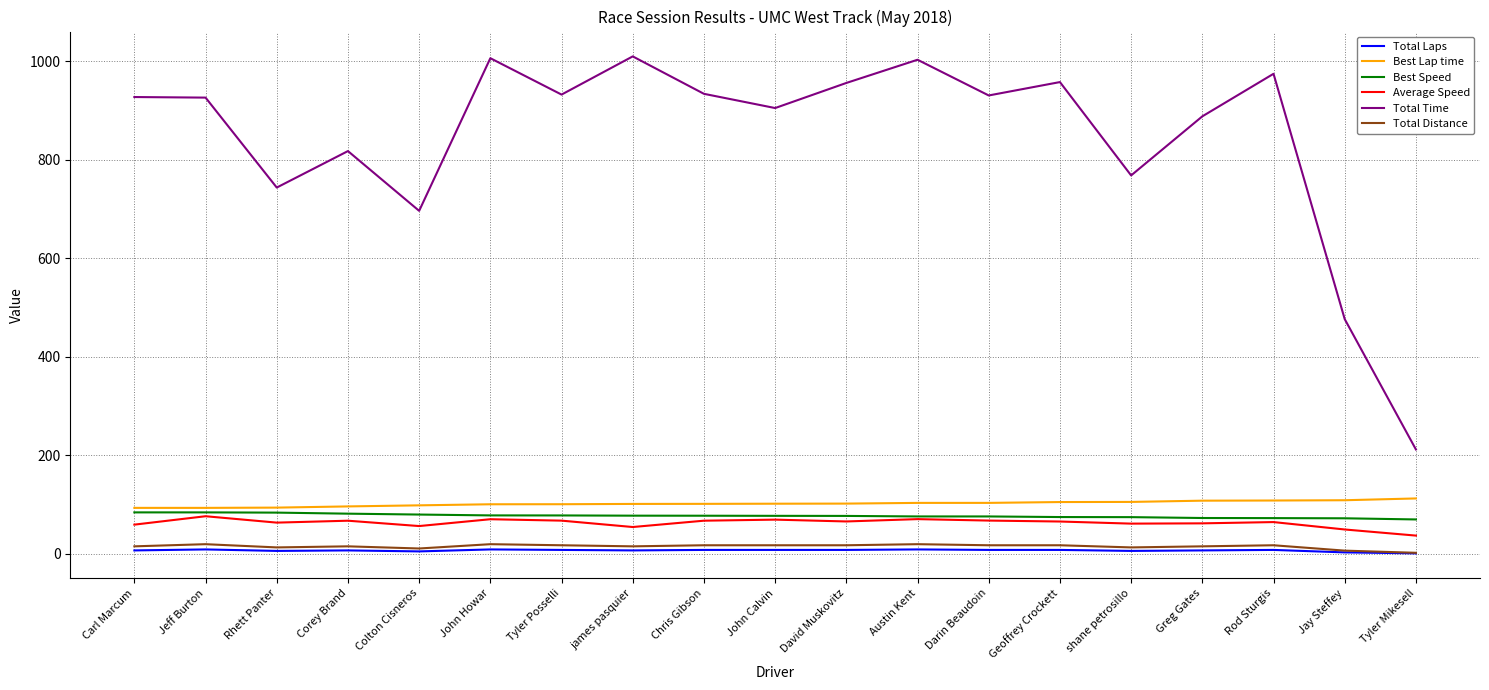

What is the total value across all series at Carl Marcum?

1186.4